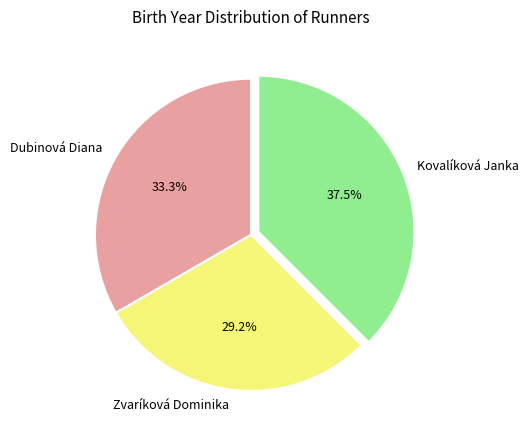

Rank the categories by value from highest to lowest.

Kovalíková Janka, Dubinová Diana, Zvaríková Dominika